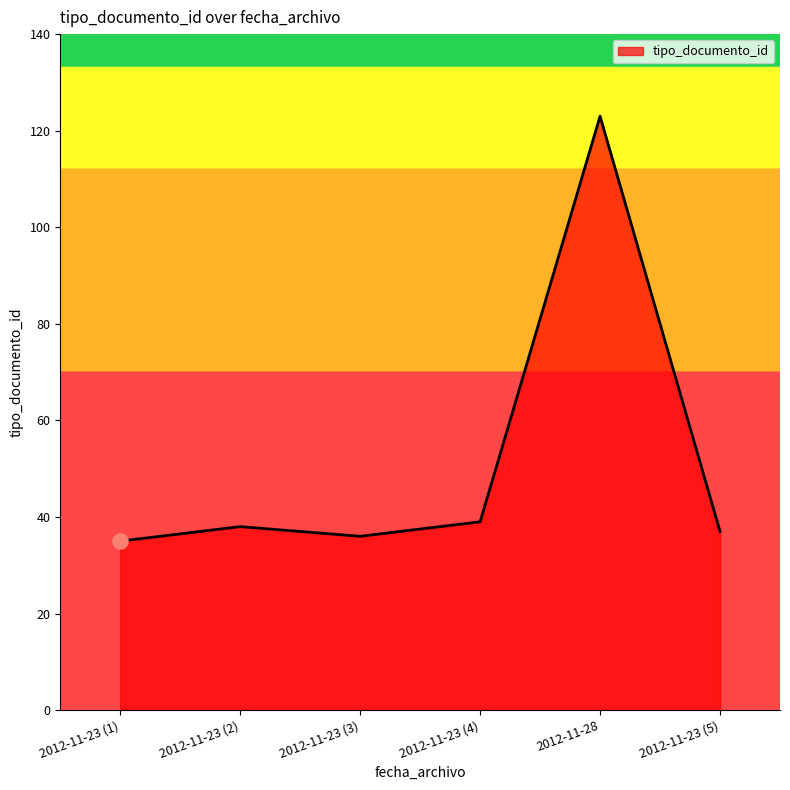

What is the ratio of the value at 2012-11-23 (2) to the value at 2012-11-23 (4)?

1.0